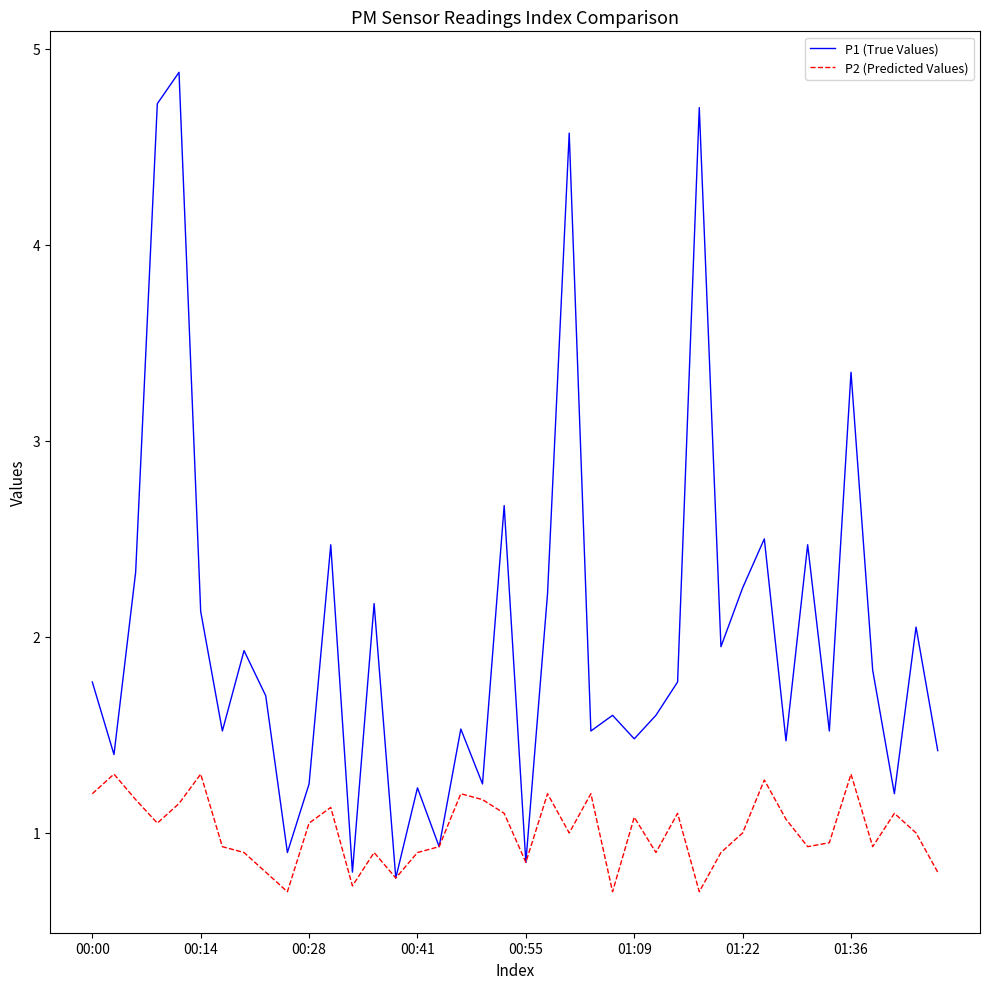

What is the sum of all P1 (True Values) values?

80.7